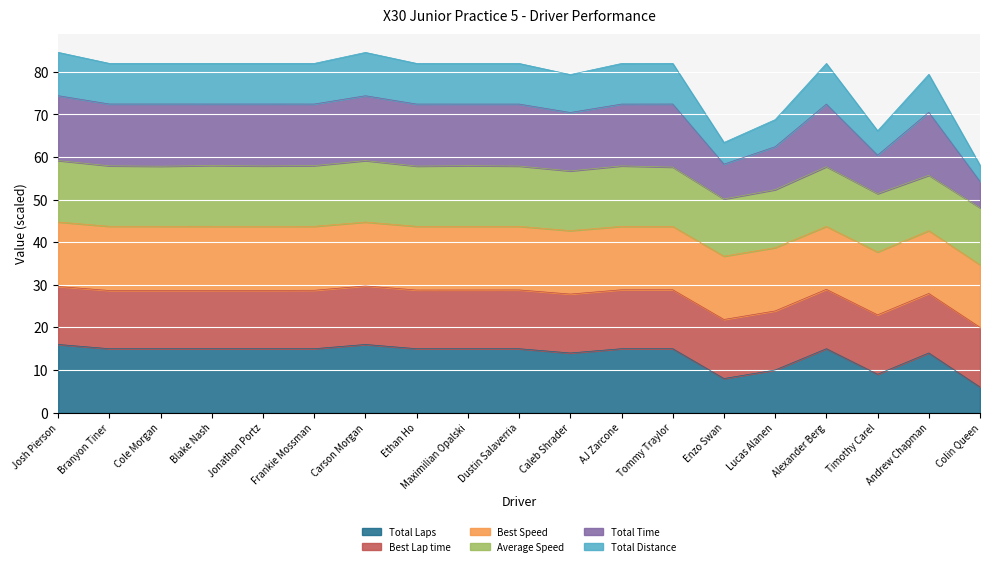

The Total Laps series shows 12.8 at Timothy Carel. True or false?

False